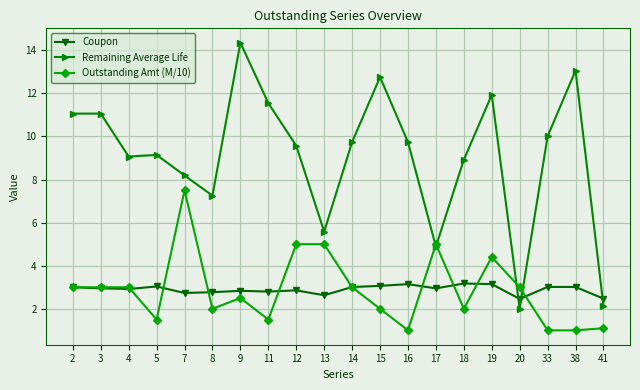

What is the sum of all Coupon values?

58.0